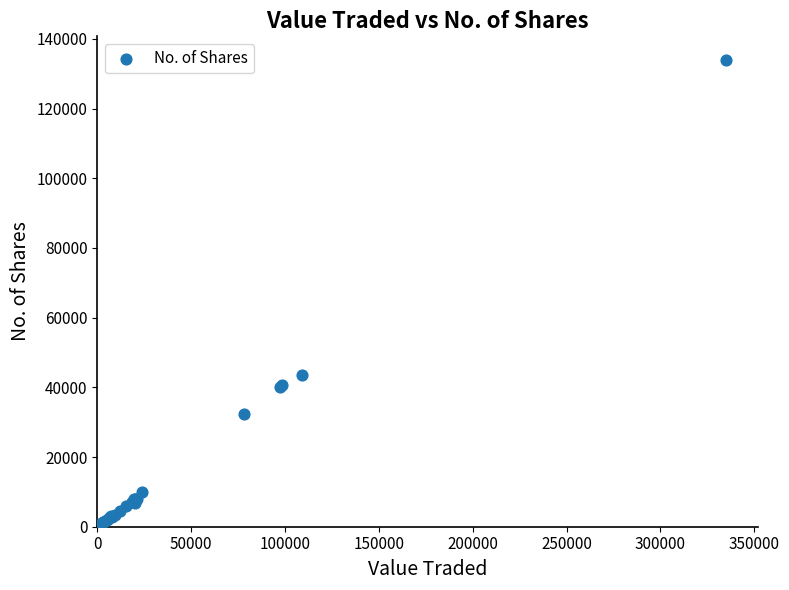

What Y value in the scatter plot is closest to 67015?

43677